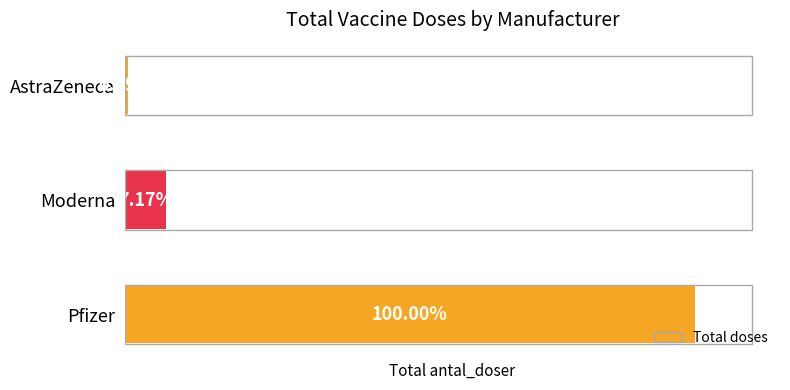

Does the chart contain any negative values?

No